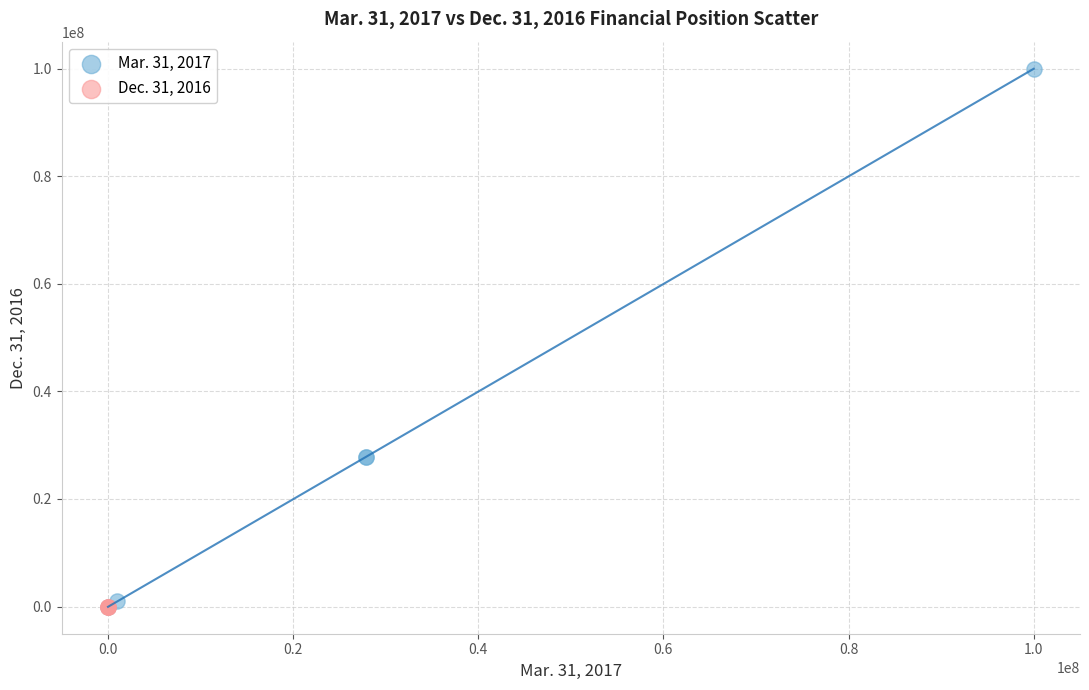

Which series contains the highest Y value?

Mar. 31, 2017